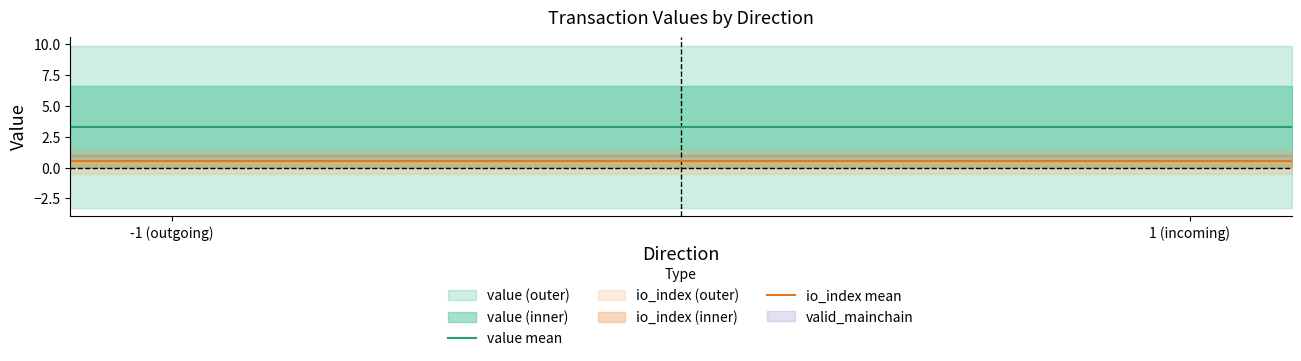

How many series are shown in this chart?

3